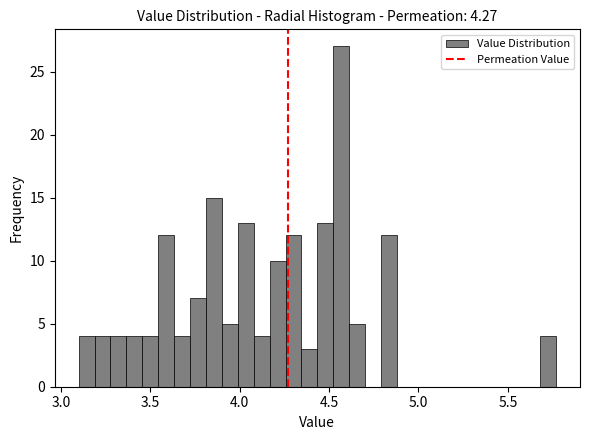

Around what value on the x-axis is the tallest bar? Give the approximate position of its centre, as read against the axis.

4.55